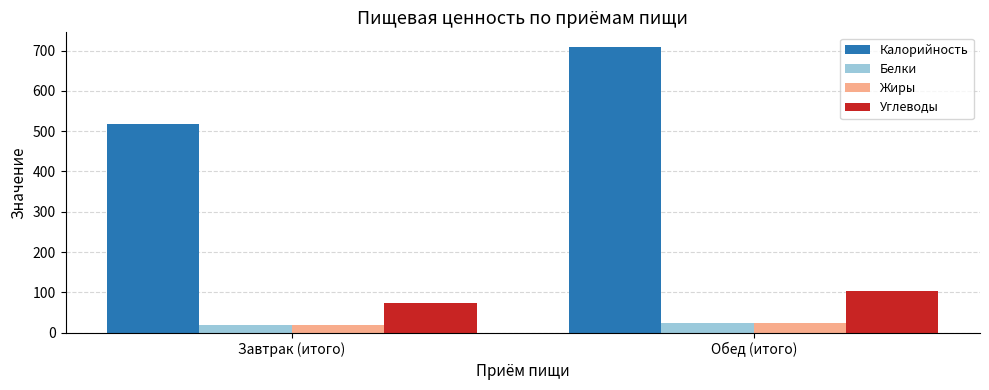

What position from the left is Обед (итого)?

2